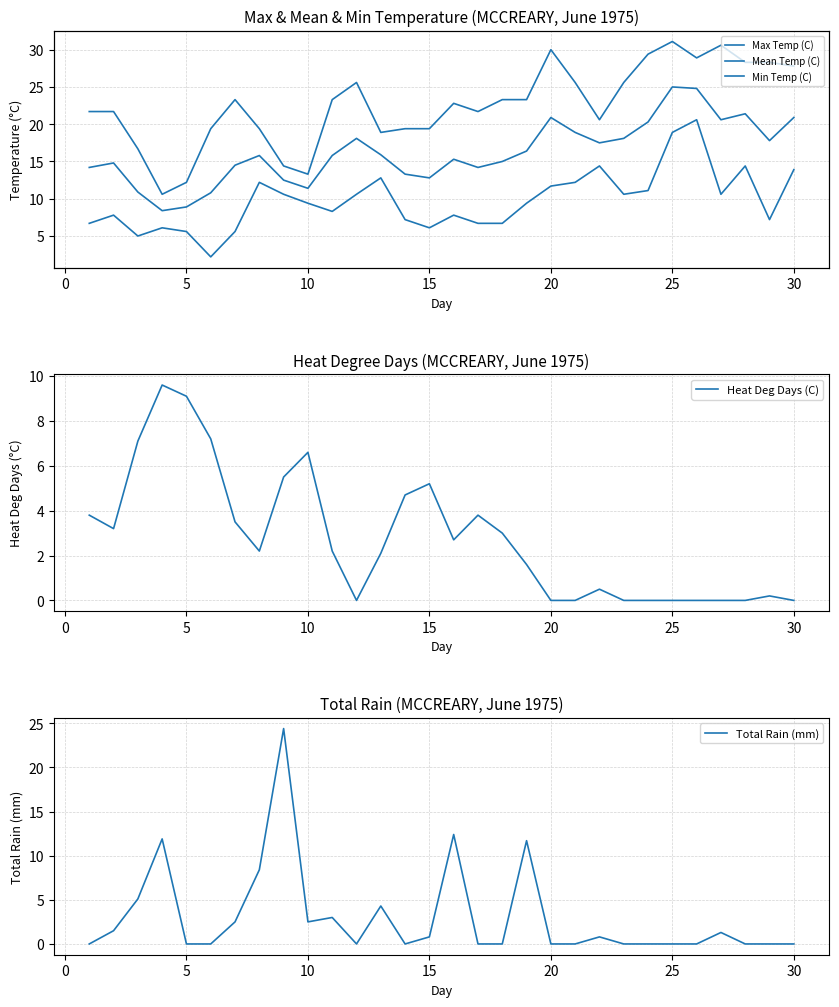

What is the difference between the highest and lowest values at 10?

5.8